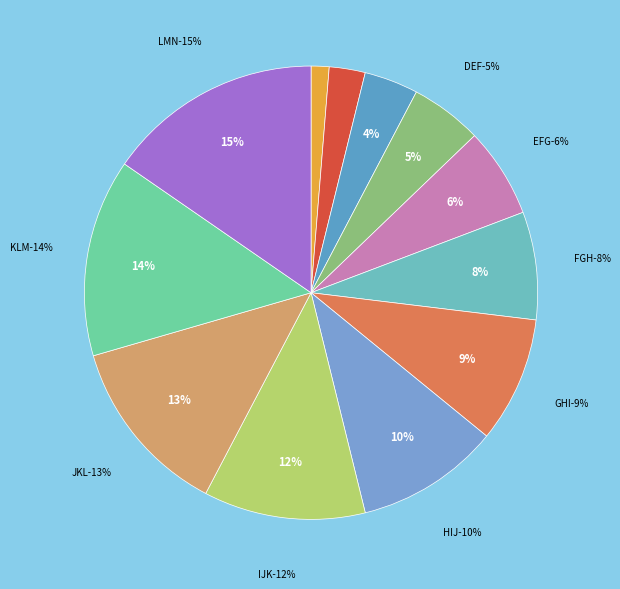

Approximately how many times larger is the value at FGH compared to DEF?

1.5